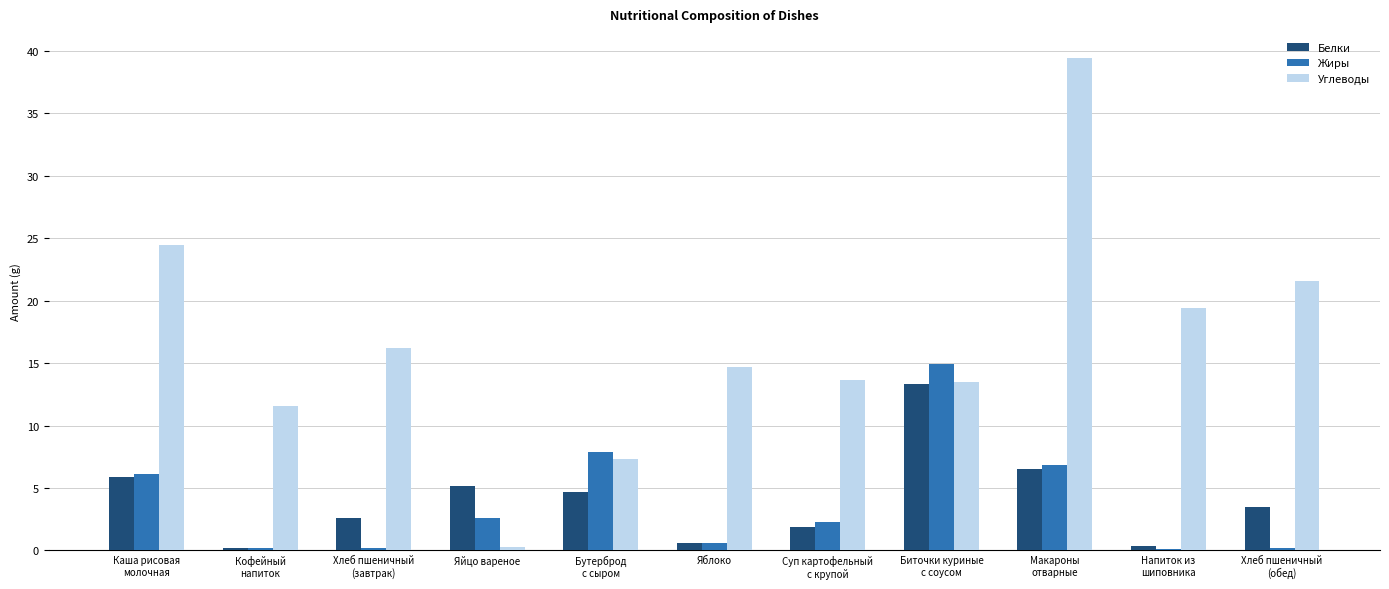

Count the number of categories in the chart.

11